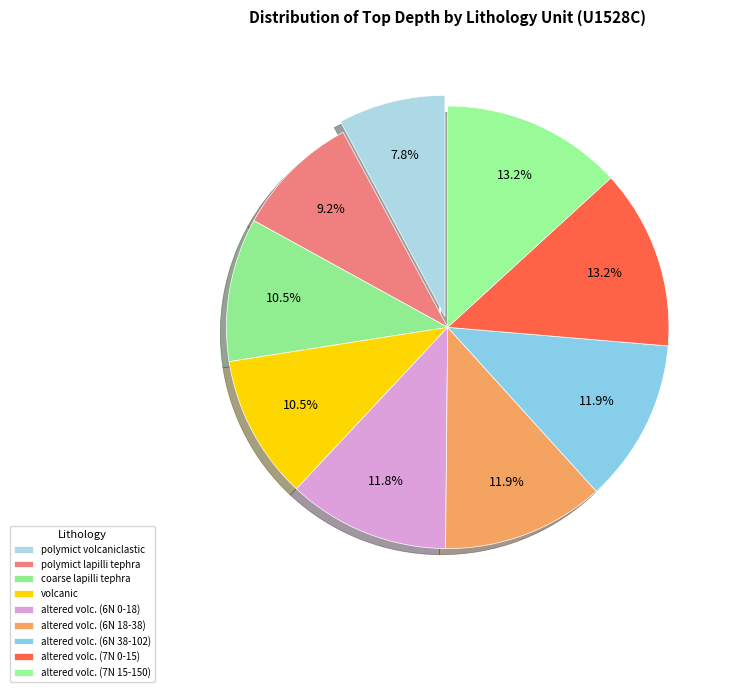

What percentage is the polymict lapilli tephra slice, to the nearest percent?

9%